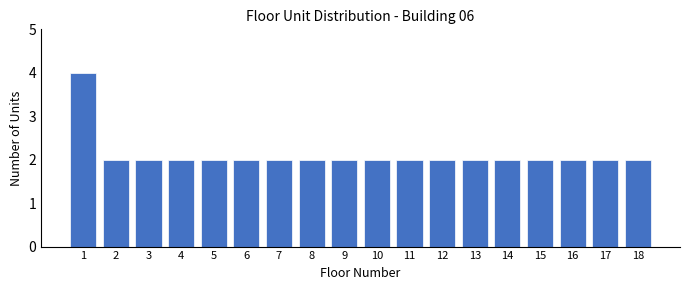

Reading left to right, list all the values displayed in this chart.

4	2	2	2	2	2	2	2	2	2	2	2	2	2	2	2	2	2